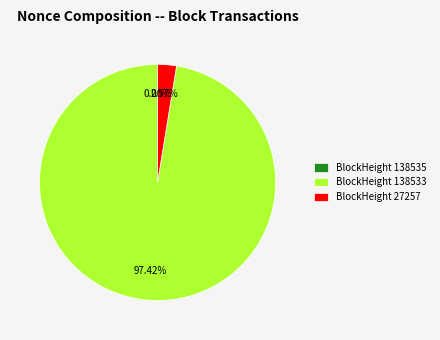

Which category accounts for the majority?

BlockHeight 138533